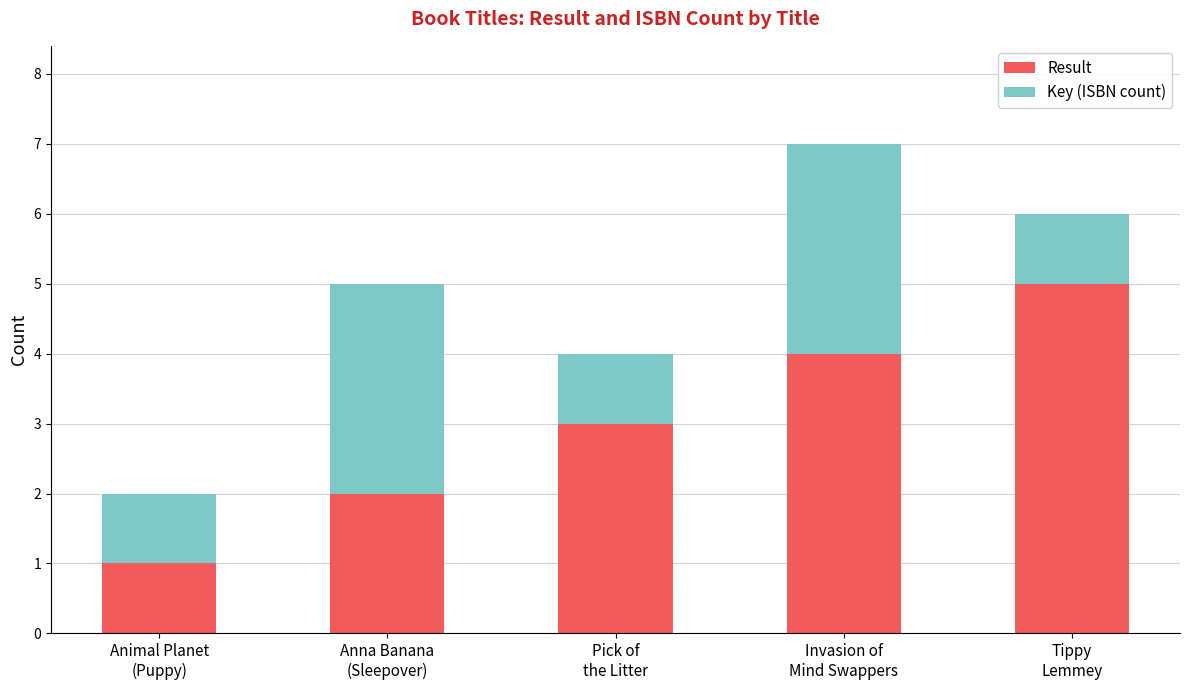

What is the sum of all Result values?

15